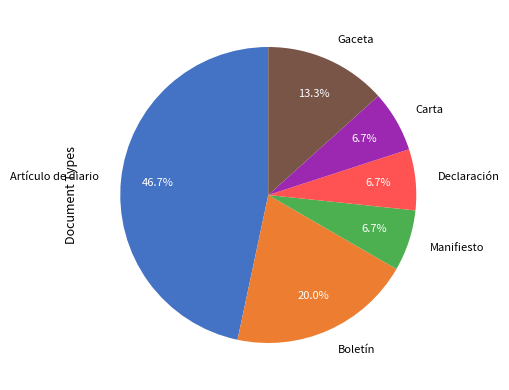

To the nearest percent, what is the combined percentage of Declaración and Manifiesto?

13%